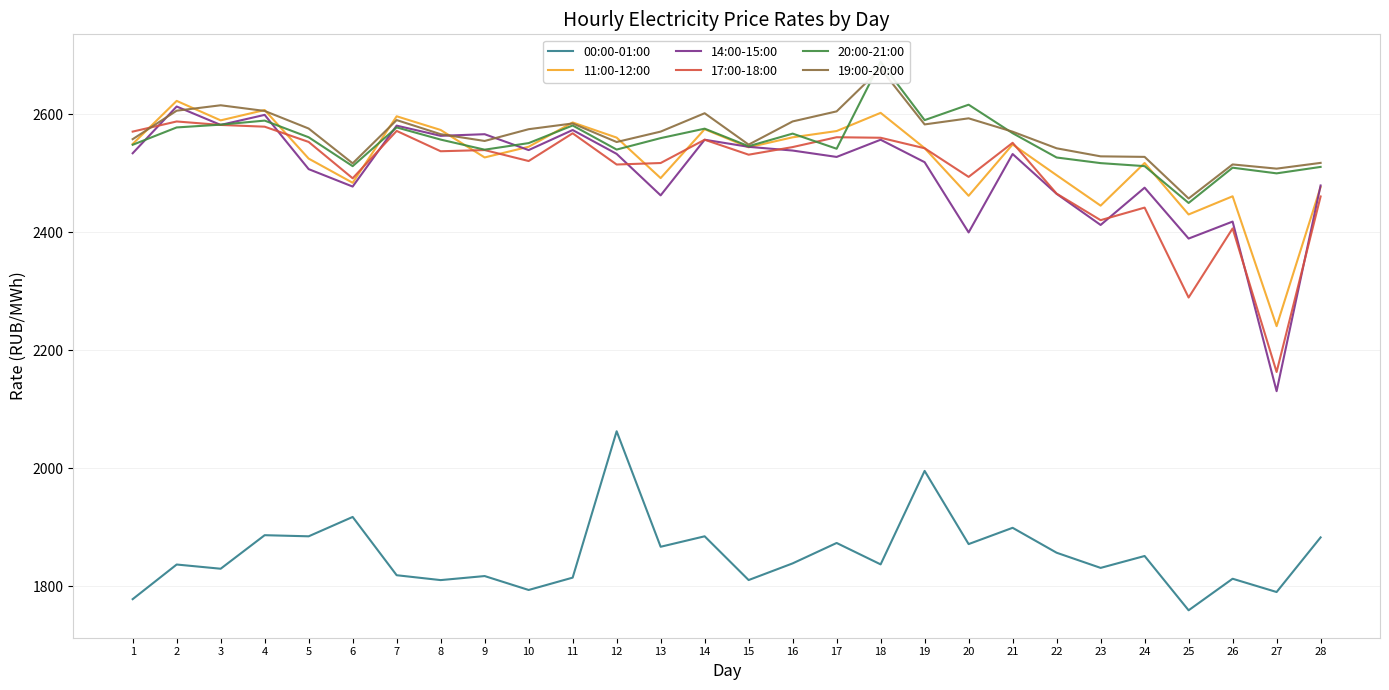

At 20, list the series in order from largest to smallest.

20:00-21:00, 19:00-20:00, 17:00-18:00, 11:00-12:00, 14:00-15:00, 00:00-01:00